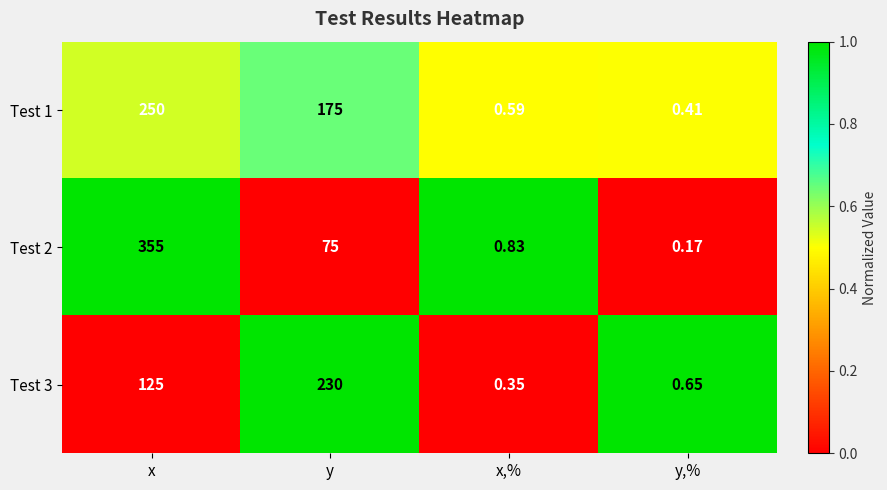

Where does the Test 1 series first go above 175?

x